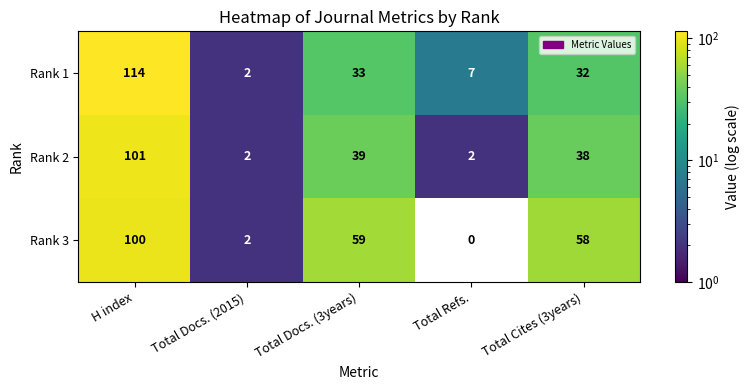

Which series has the largest total across all categories?

Rank 3